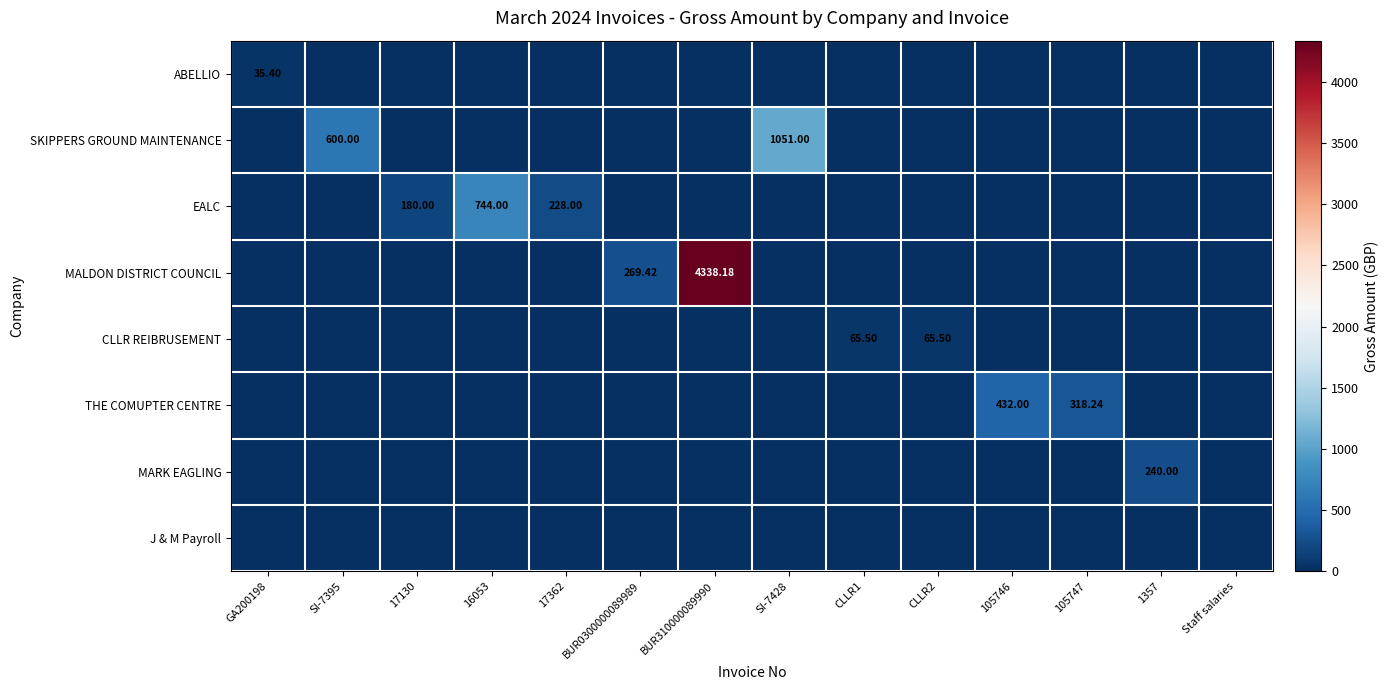

Between GA200198 and SI-7428, which series saw the biggest shift?

SKIPPERS GROUND MAINTENANCE